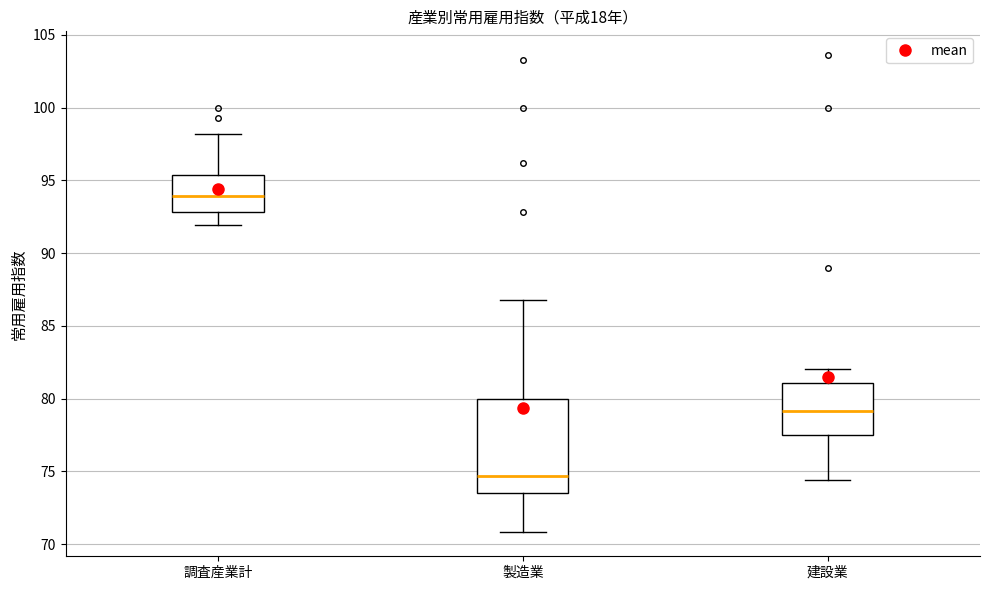

Which box is the tallest, from its lower edge to its upper edge?

製造業